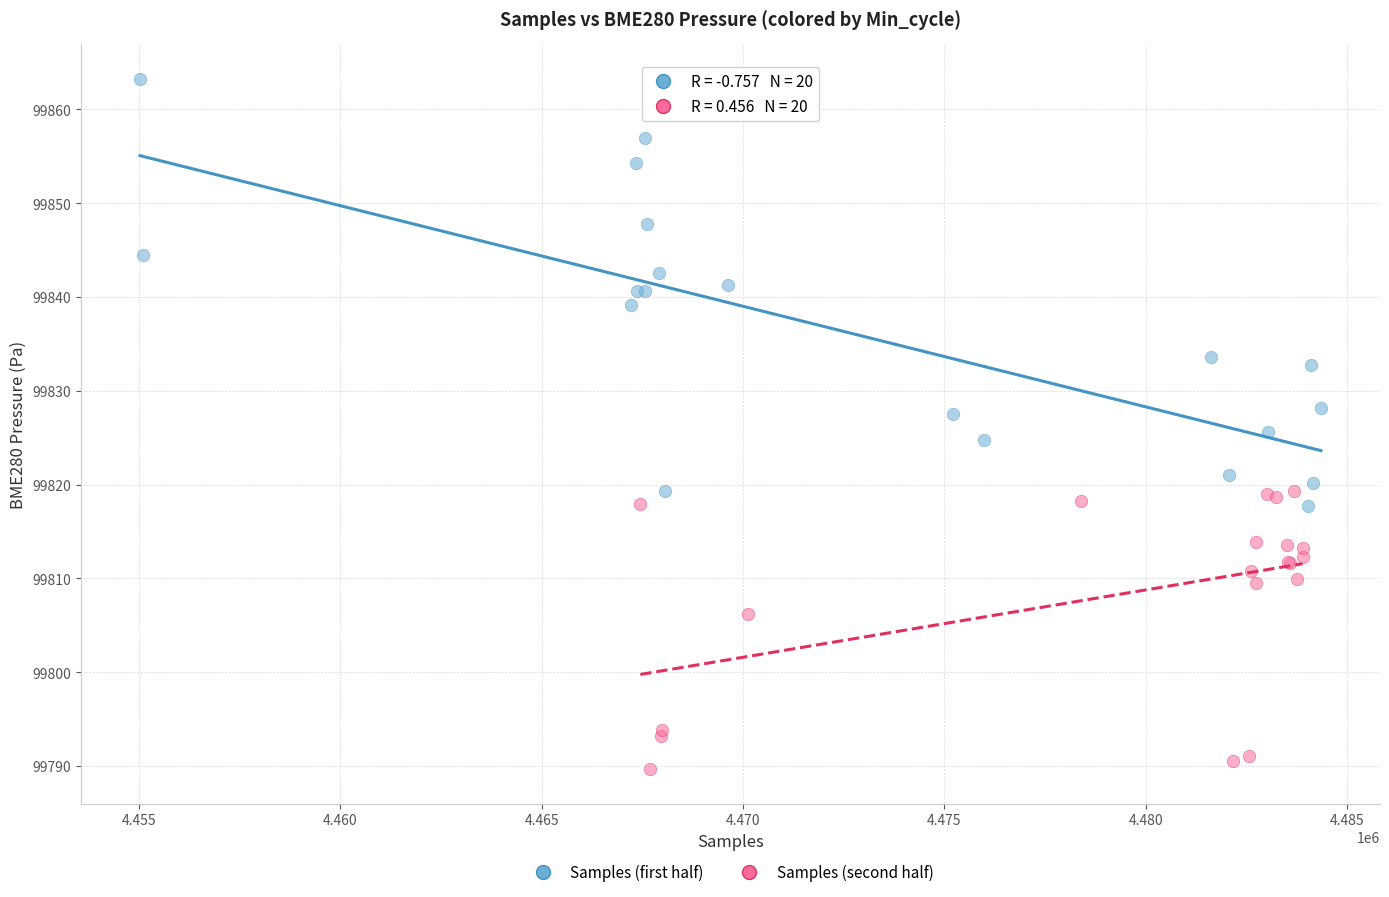

Which series has the widest spread of Y values?

Samples (first half)